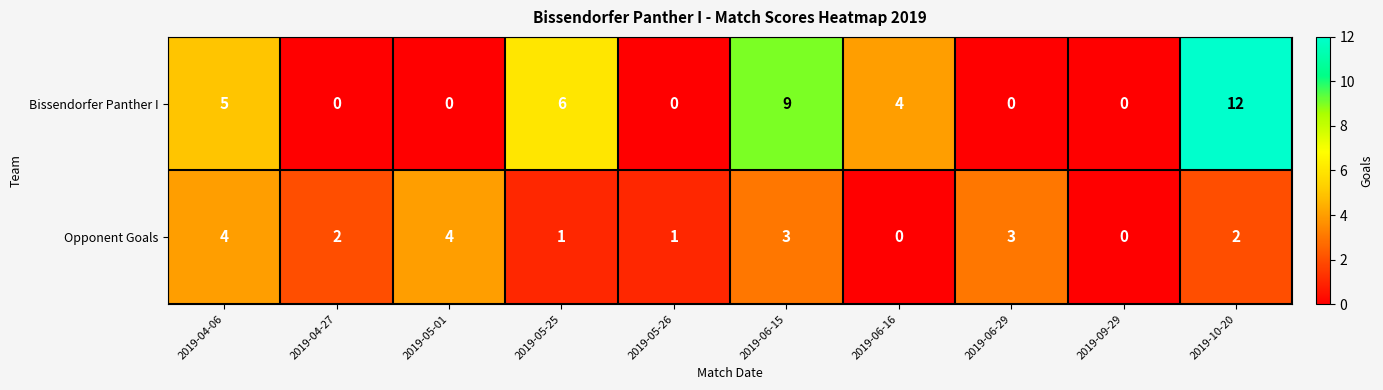

How many distinct data groups are displayed?

2